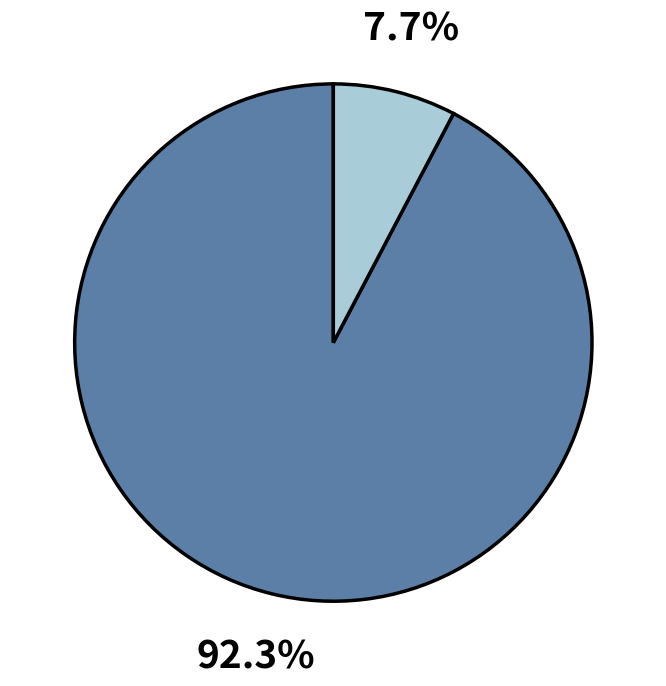

How many segments does this pie chart have?

2